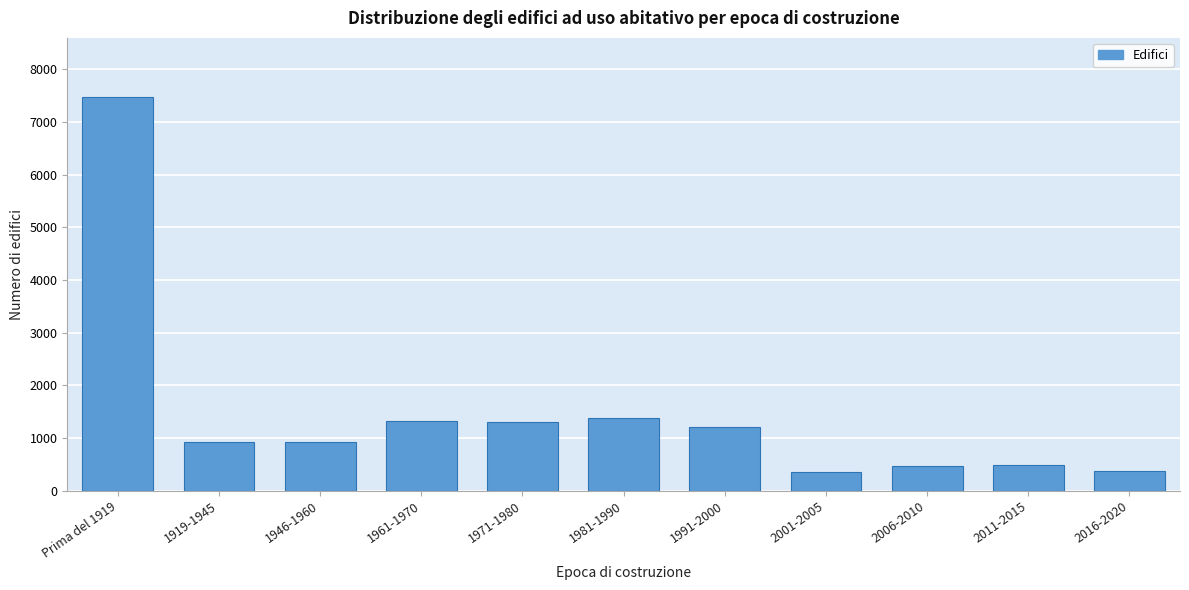

Which category has the highest value across all series?

Prima del 1919